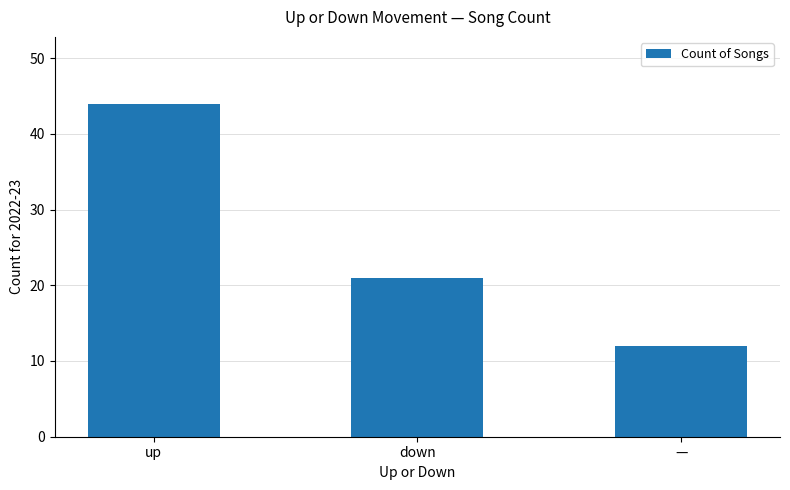

Count the number of data series in this chart.

1